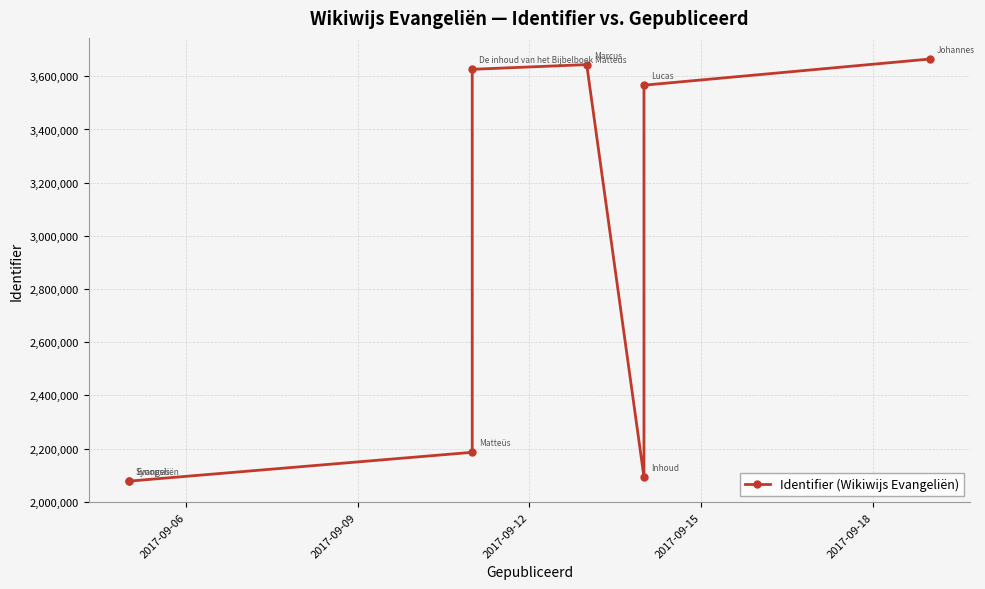

What is the difference between the maximum and minimum values?

1587674